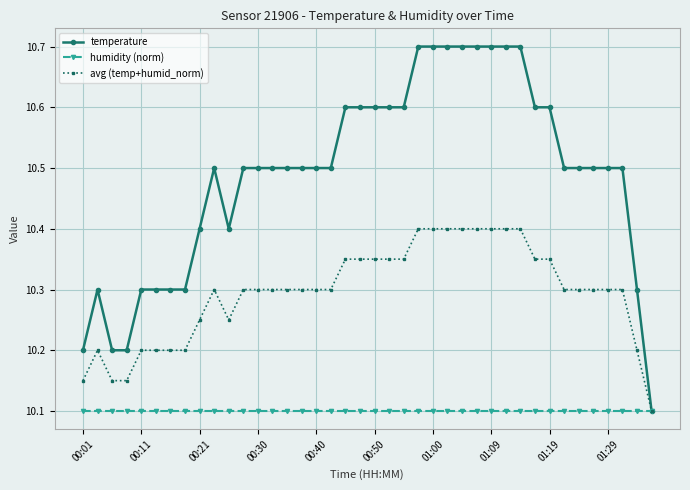

Which series has the largest total across all categories?

temperature